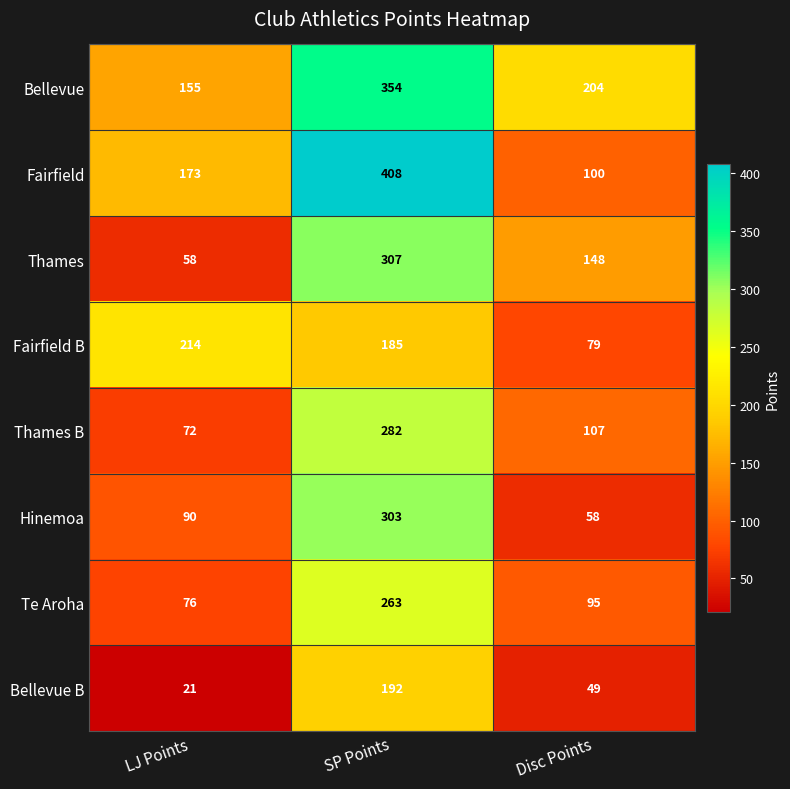

List the series in order of their peak value, lowest first.

Bellevue B, Fairfield B, Te Aroha, Thames B, Hinemoa, Thames, Bellevue, Fairfield